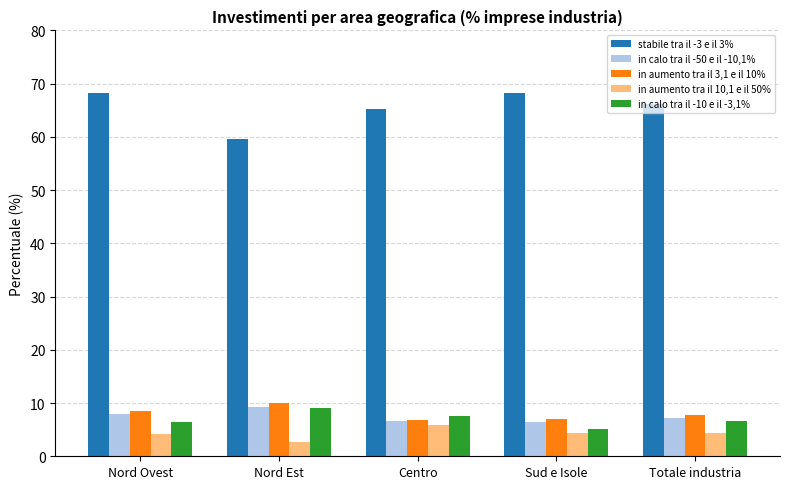

What is the greatest value displayed?

68.3